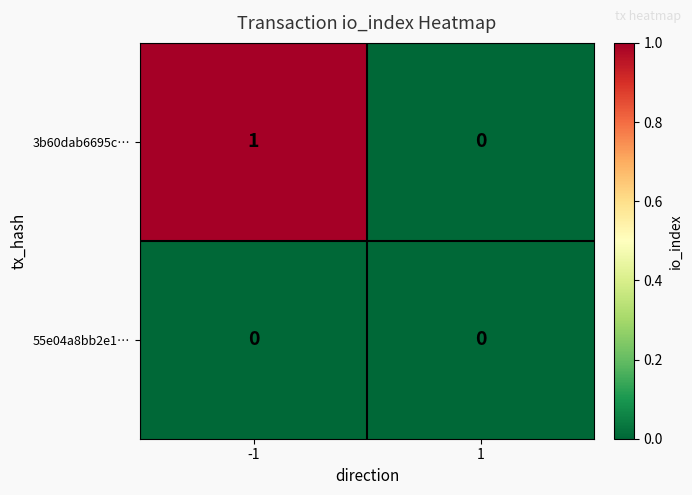

Between -1 and 1, which series saw the biggest shift?

3b60dab6695c…